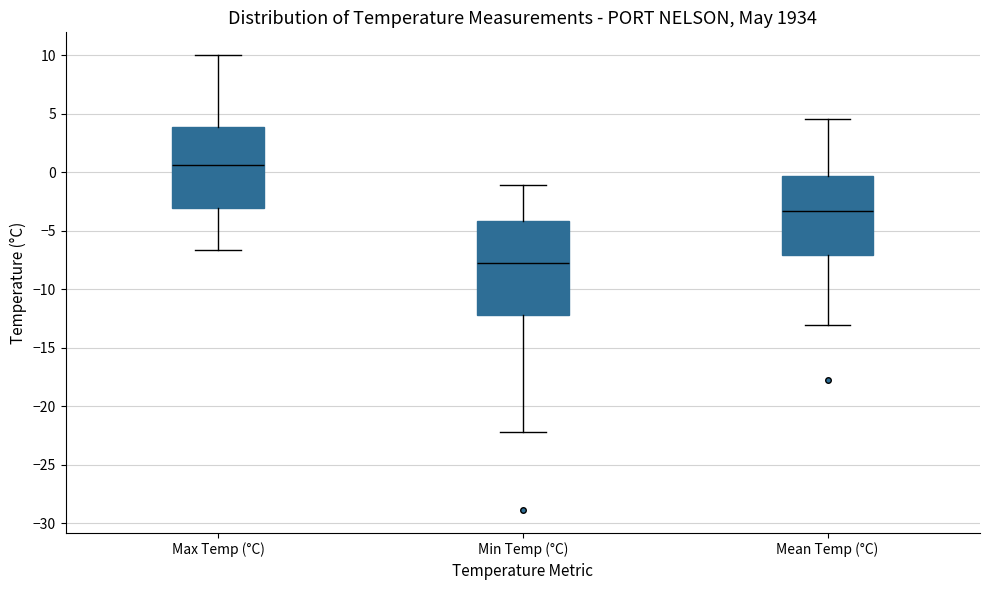

Which box's median line is the highest?

Max Temp (°C)